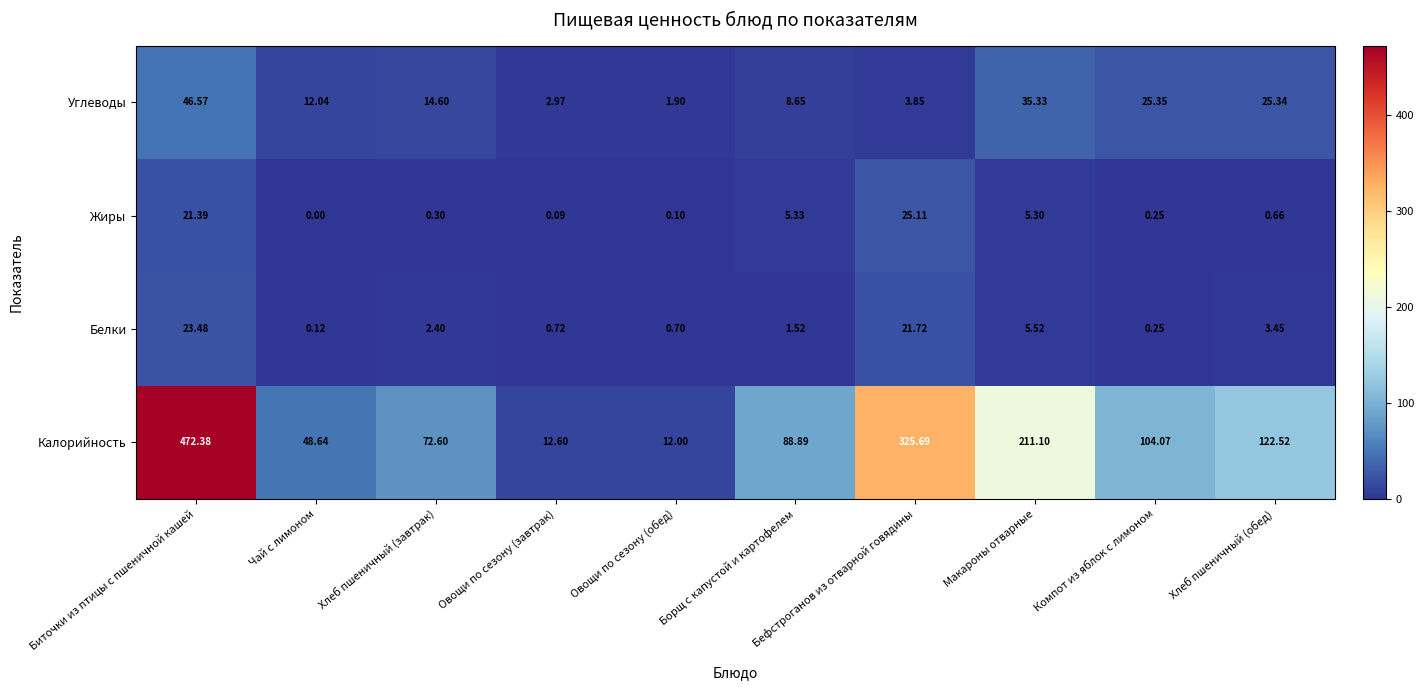

At which category is the sum across all series the highest?

Биточки из птицы с пшеничной кашей